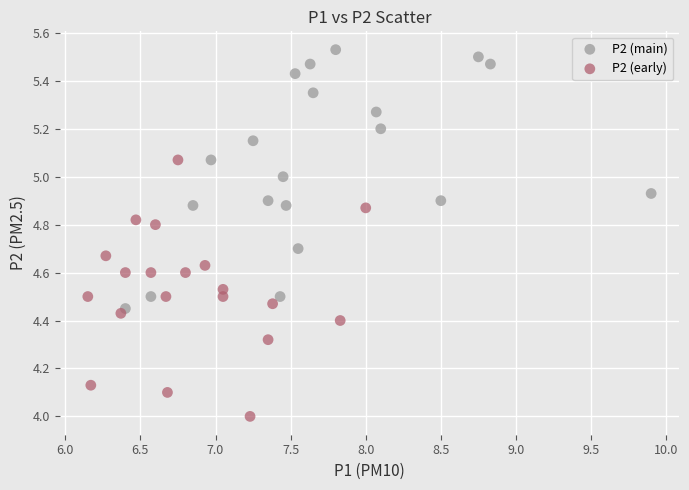

Which series reaches the maximum Y coordinate?

P2 (main)